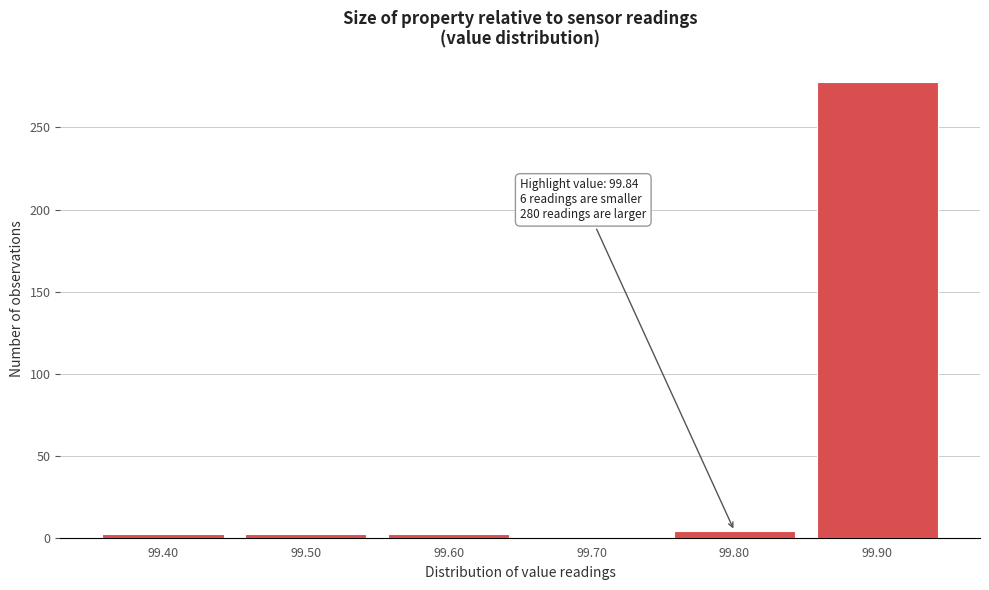

Reading left to right, what are all the values shown in this chart?

99.40=2	99.50=2	99.60=2	99.70=0	99.80=4	99.90=278